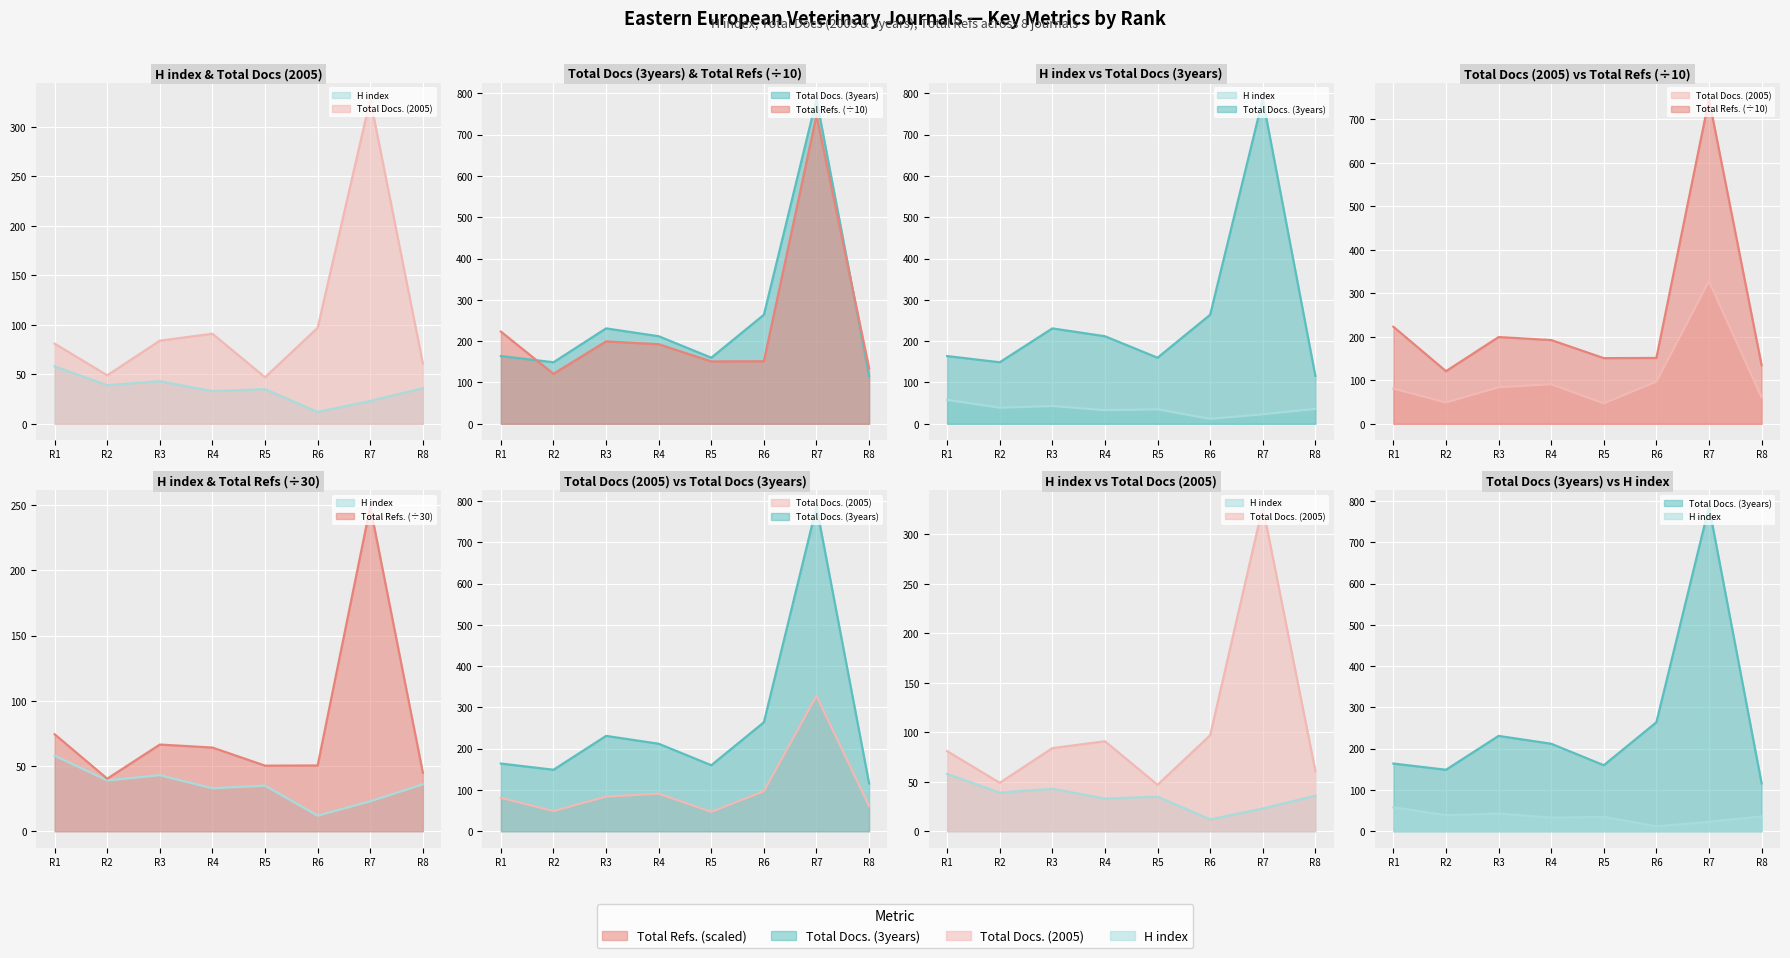

Does the chart display data point markers on the line(s)?

No